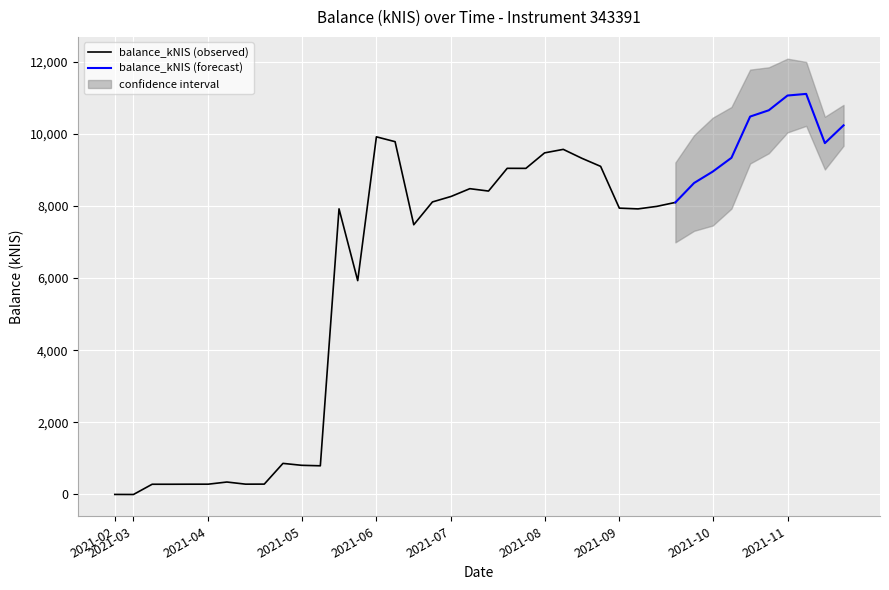

Between 2021-06-10 and 2021-02-25, which is larger?

2021-06-10